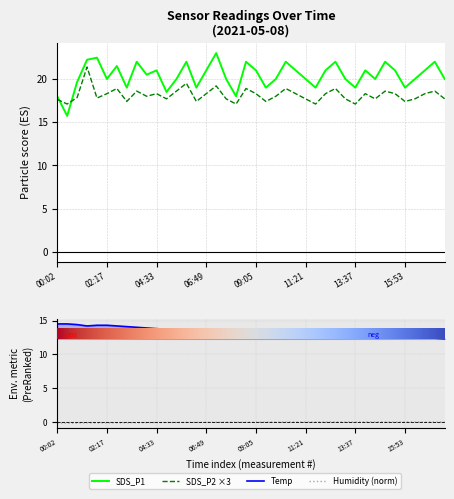

True or false: SDS_P2 ×3 and Temp intersect in this chart.

False